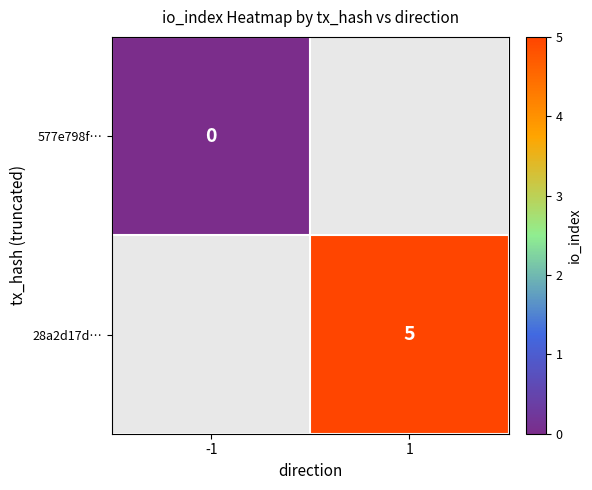

The 28a2d17d… series shows 5 at 1. True or false?

True